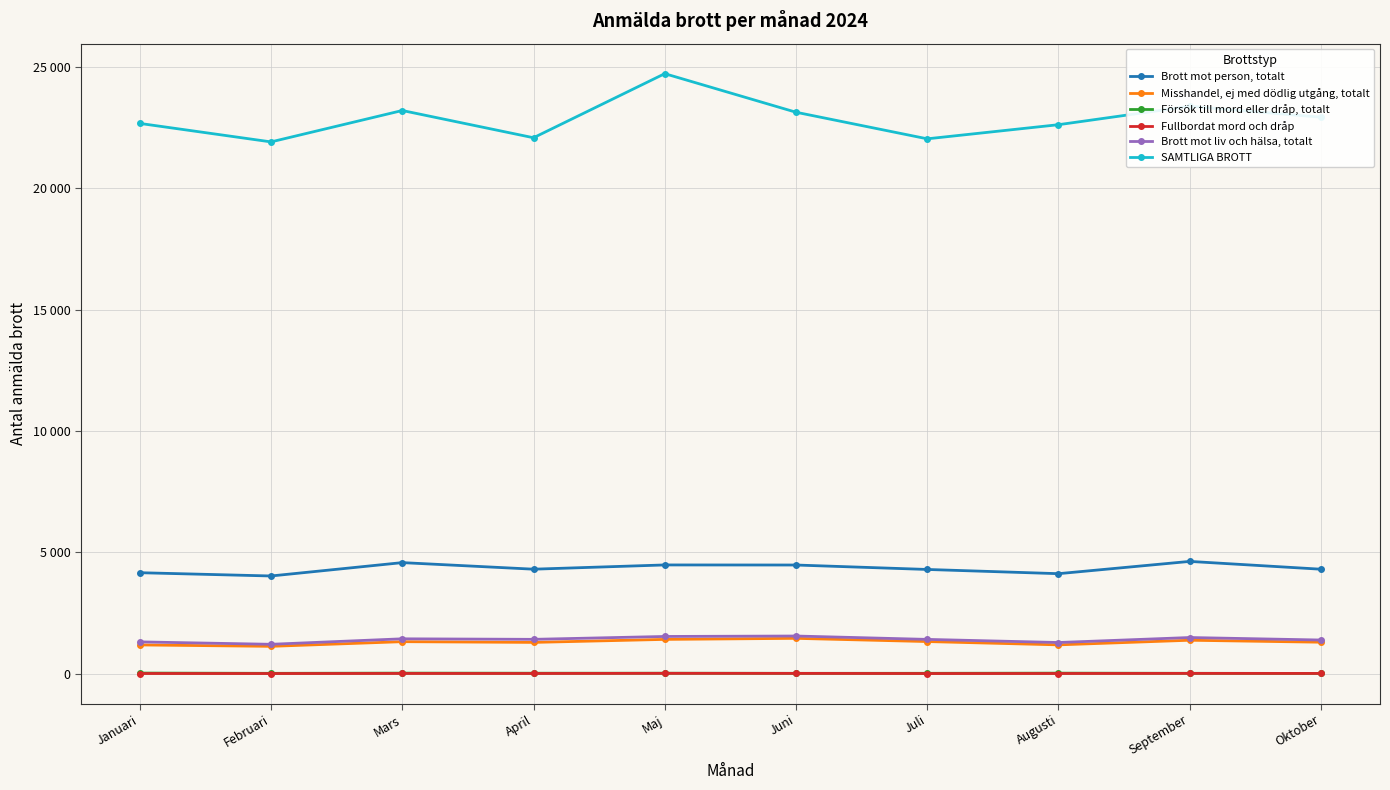

In Försök till mord eller dråp, totalt, how many points are lower than both neighbors (excluding endpoints)?

2